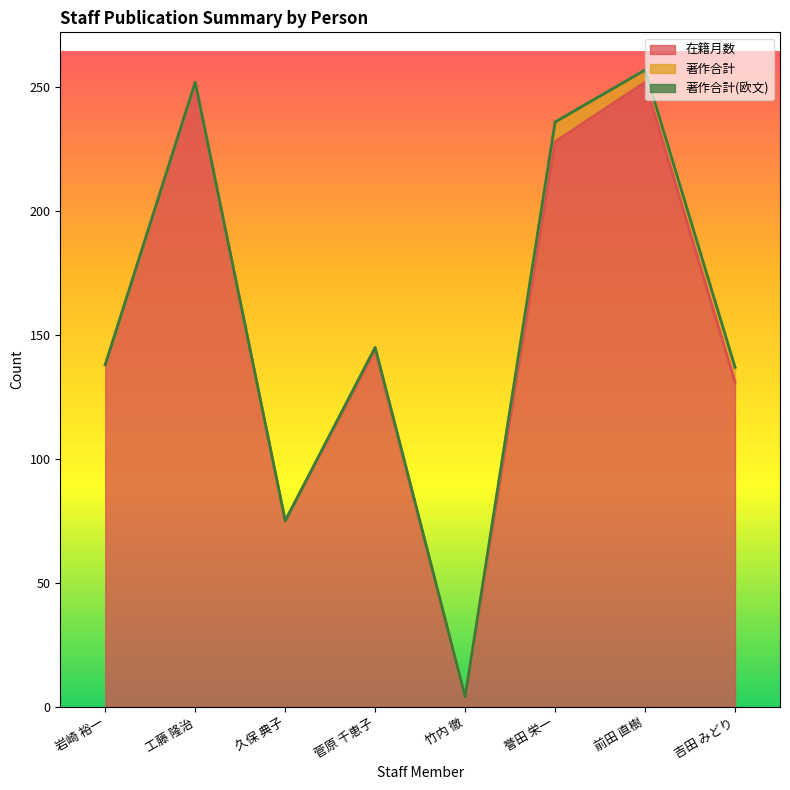

At 久保 典子, list the series in order from largest to smallest.

在籍月数, 著作合計, 著作合計(欧文)